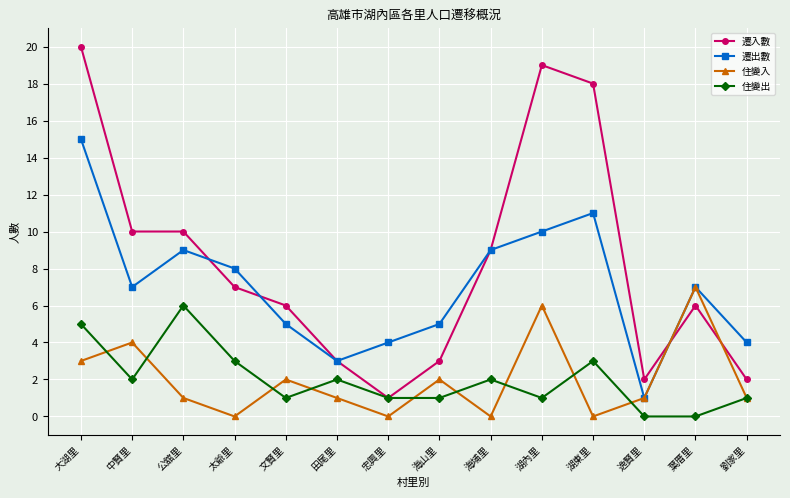

How many data points in 遷入數 are less than 7?

7